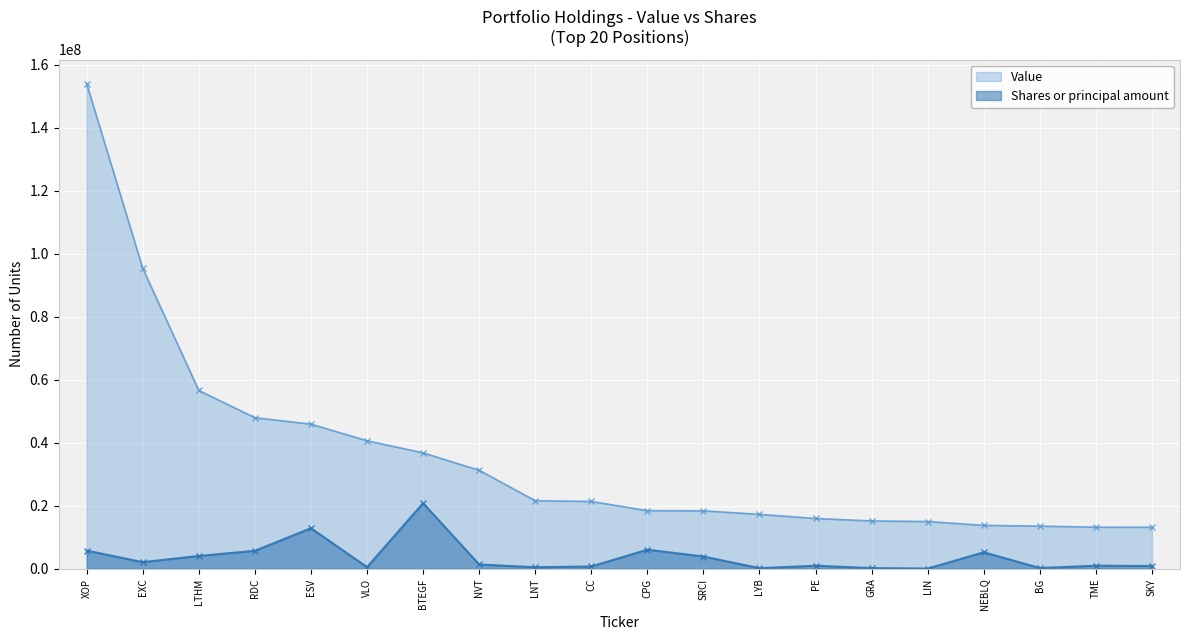

What is the sum of the Value values at XOP and NVT?

185179000